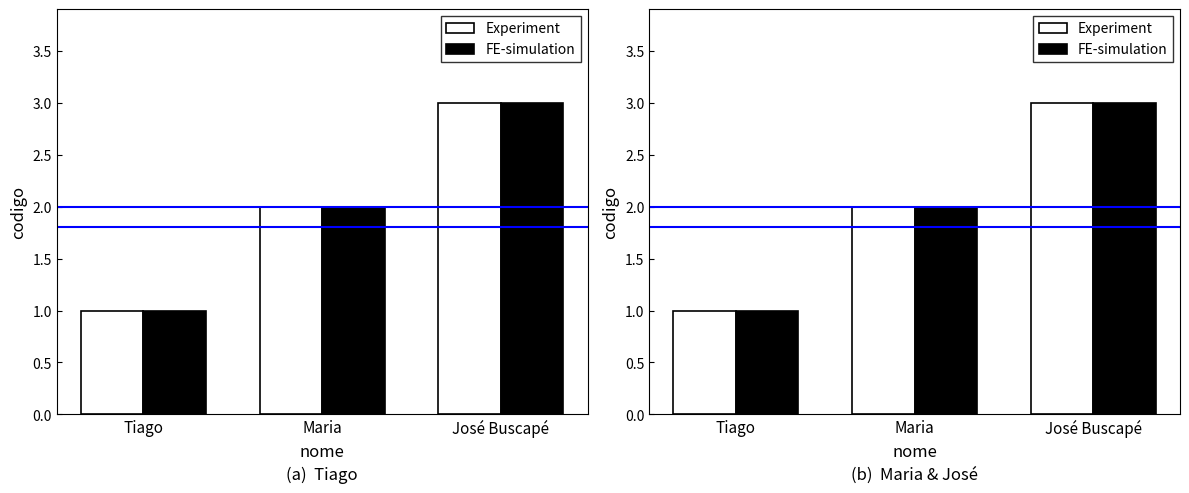

What is the approximate value of FE-simulation at Maria?

2